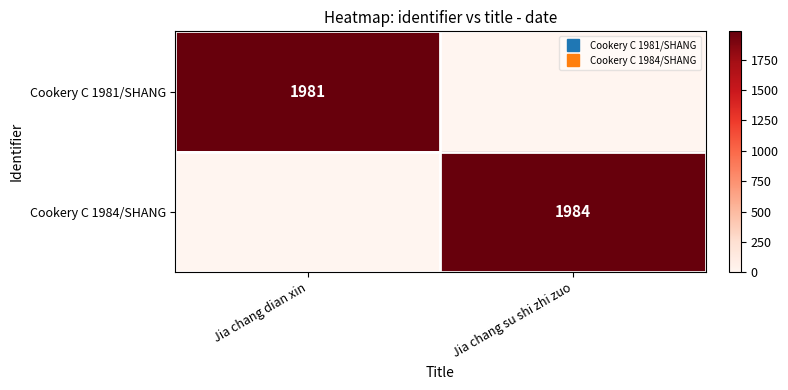

Between Jia chang su shi zhi zuo and Jia chang dian xin, which is larger?

Jia chang dian xin